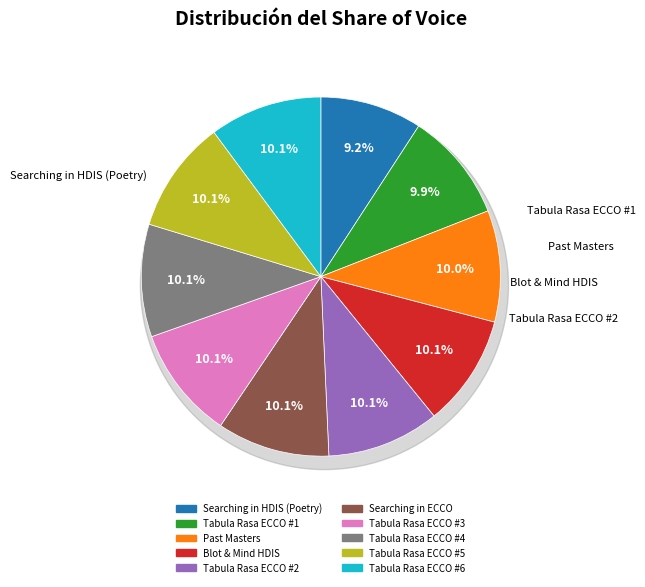

Which slice is the largest?

Searching tabula rasa in ECCO (10738)